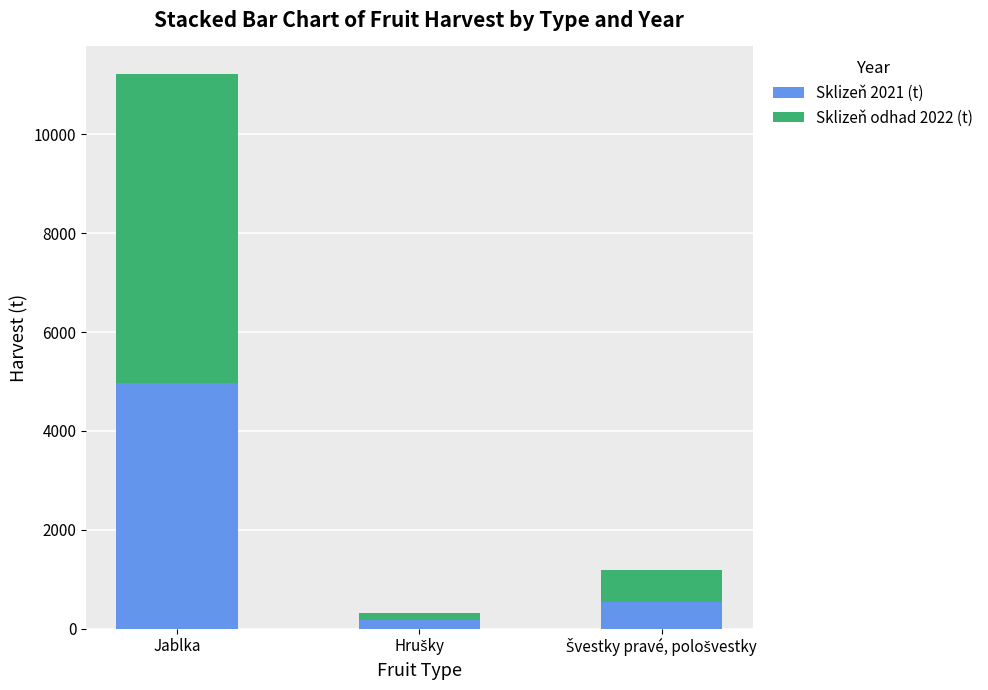

How many bars are there in total?

3